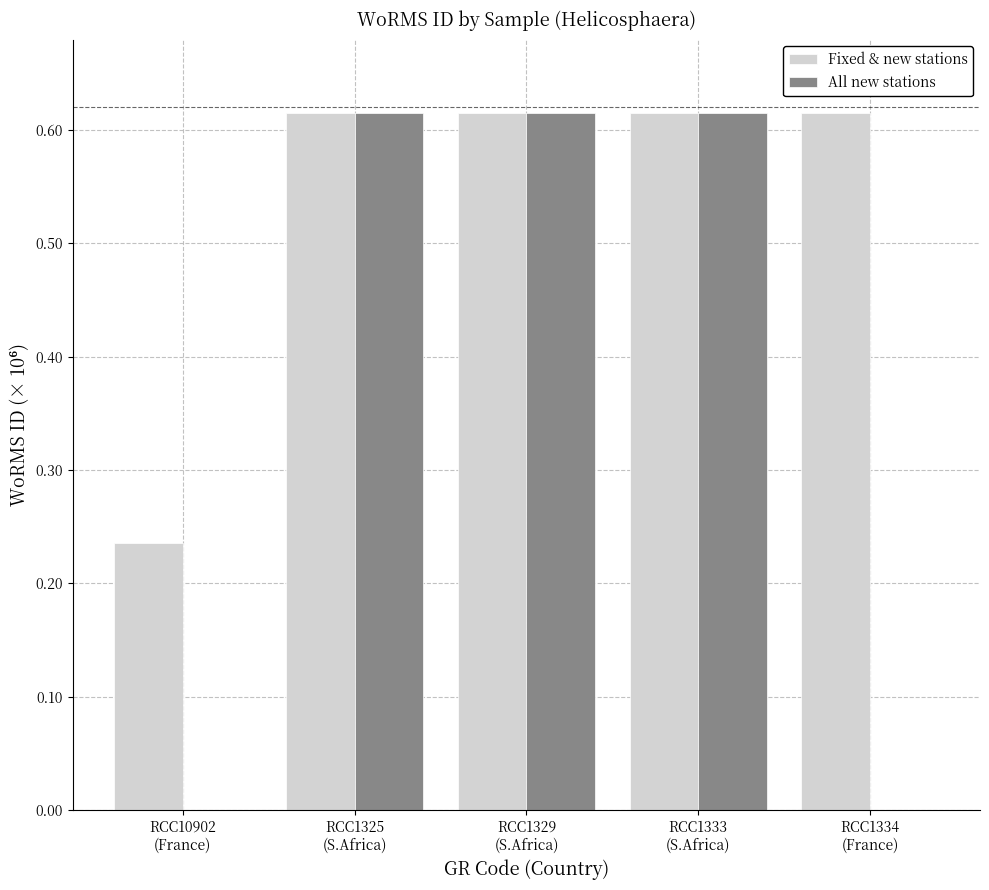

Which series has the largest total across all categories?

Fixed & new stations